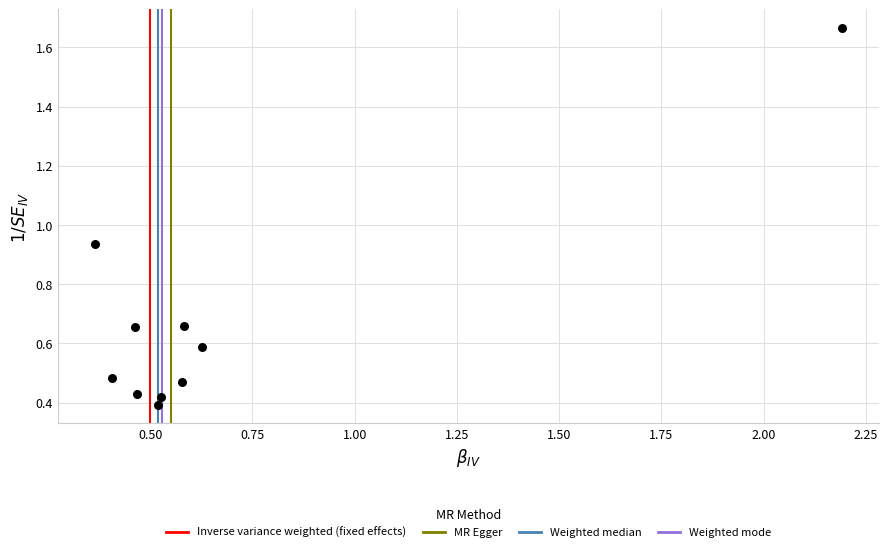

What is the range of X values (max minus min)?

1.8